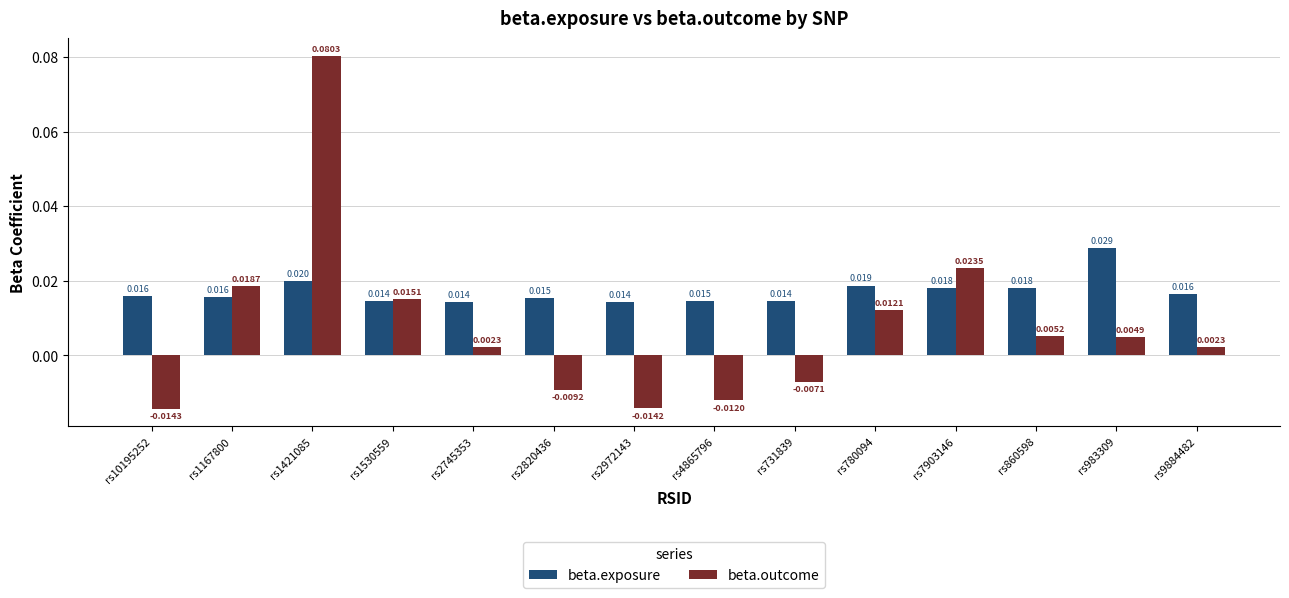

Which series has the widest spread of values?

beta.outcome